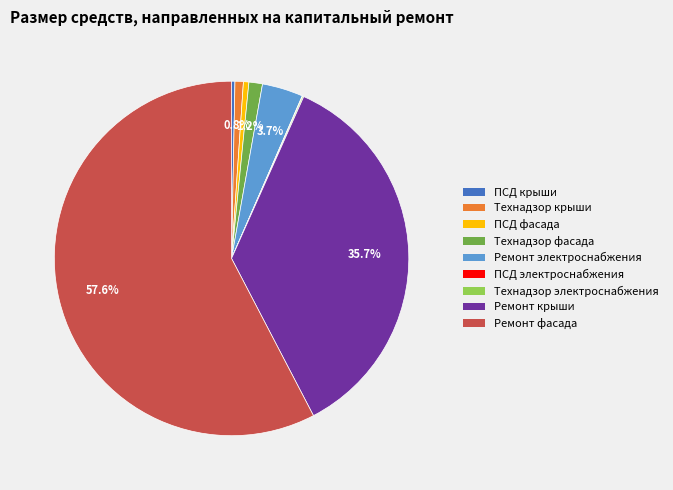

Is there any slice that represents more than half of the pie?

Yes